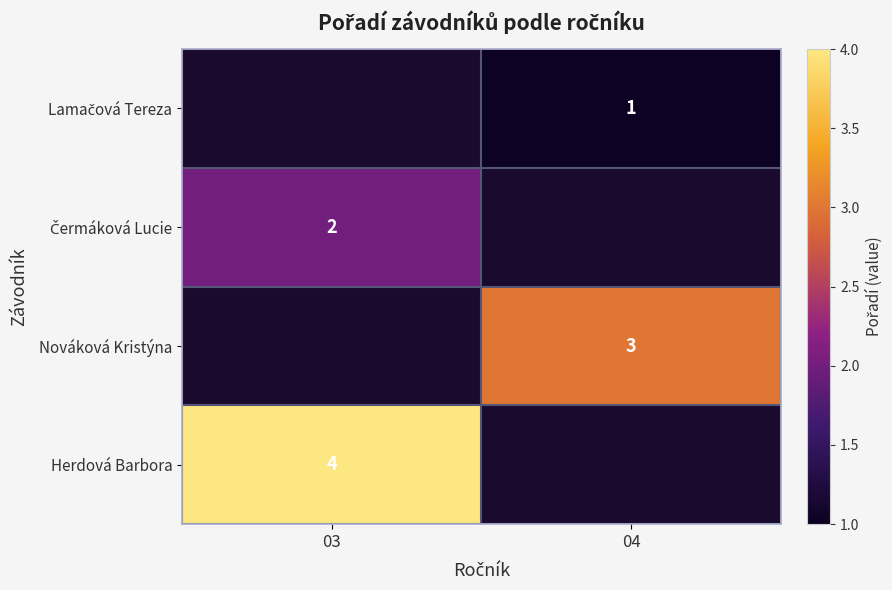

True or false: Herdová Barbora has a value of 4 at 03.

True